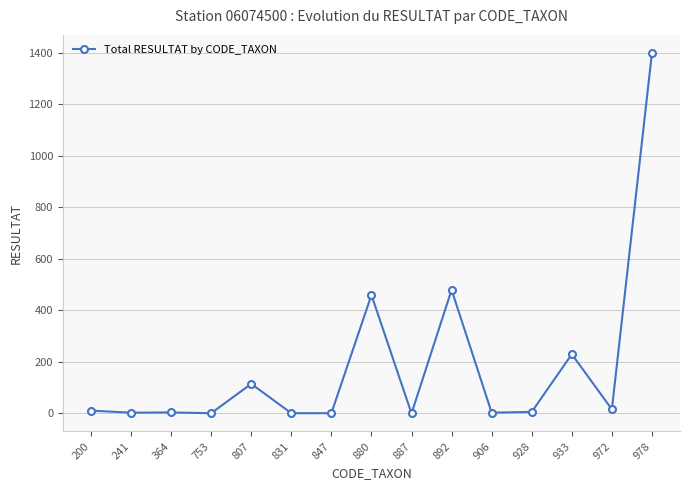

How many lines are shown in the chart?

1